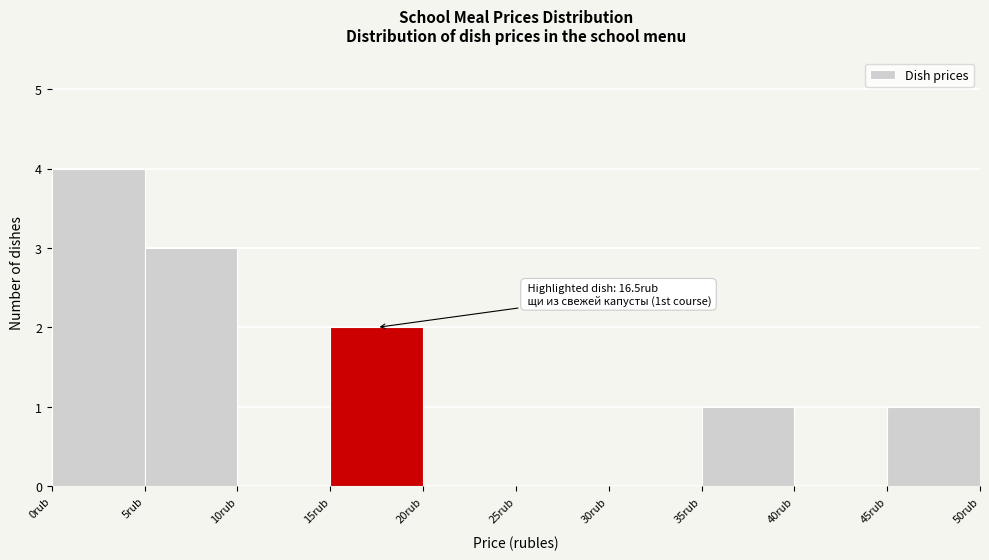

Which range on the x-axis has the tallest bar?

0 to 5